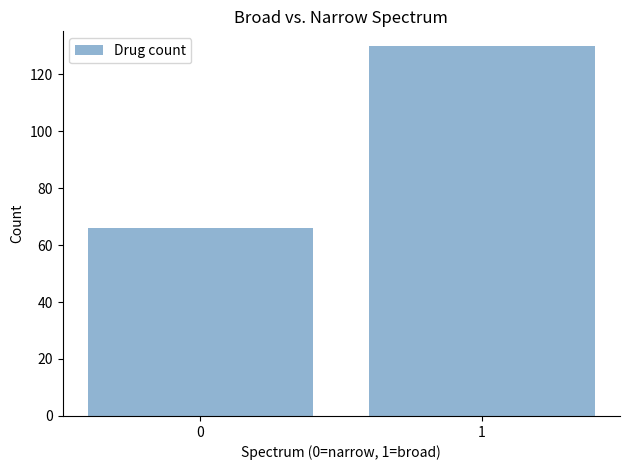

Reading left to right, list all the values displayed in this chart.

66	130